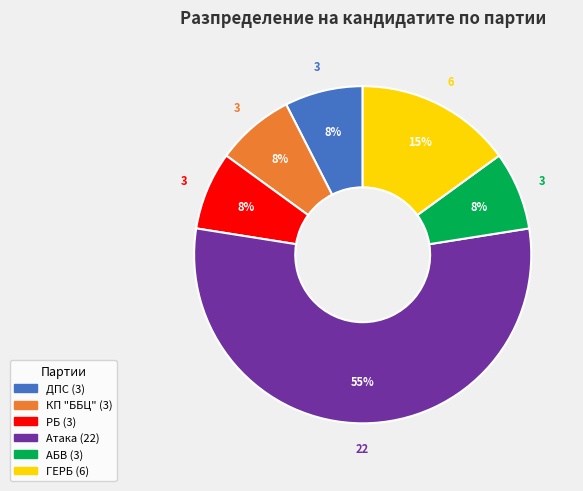

To the nearest percent, what is the average slice percentage?

17%